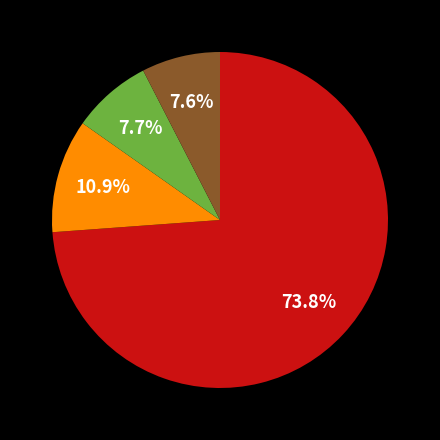

Is there a majority slice in this chart?

Yes